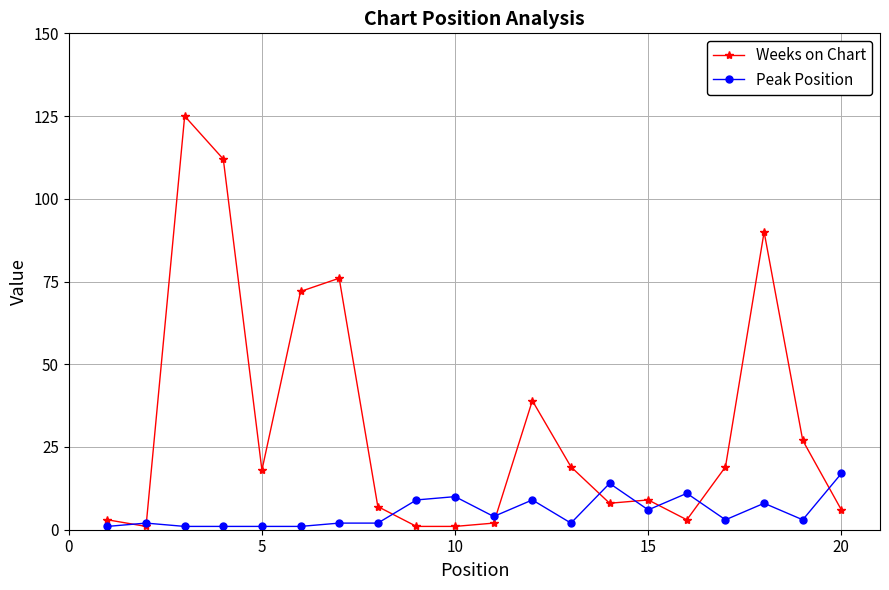

Which series has the largest range (max minus min)?

Weeks on Chart